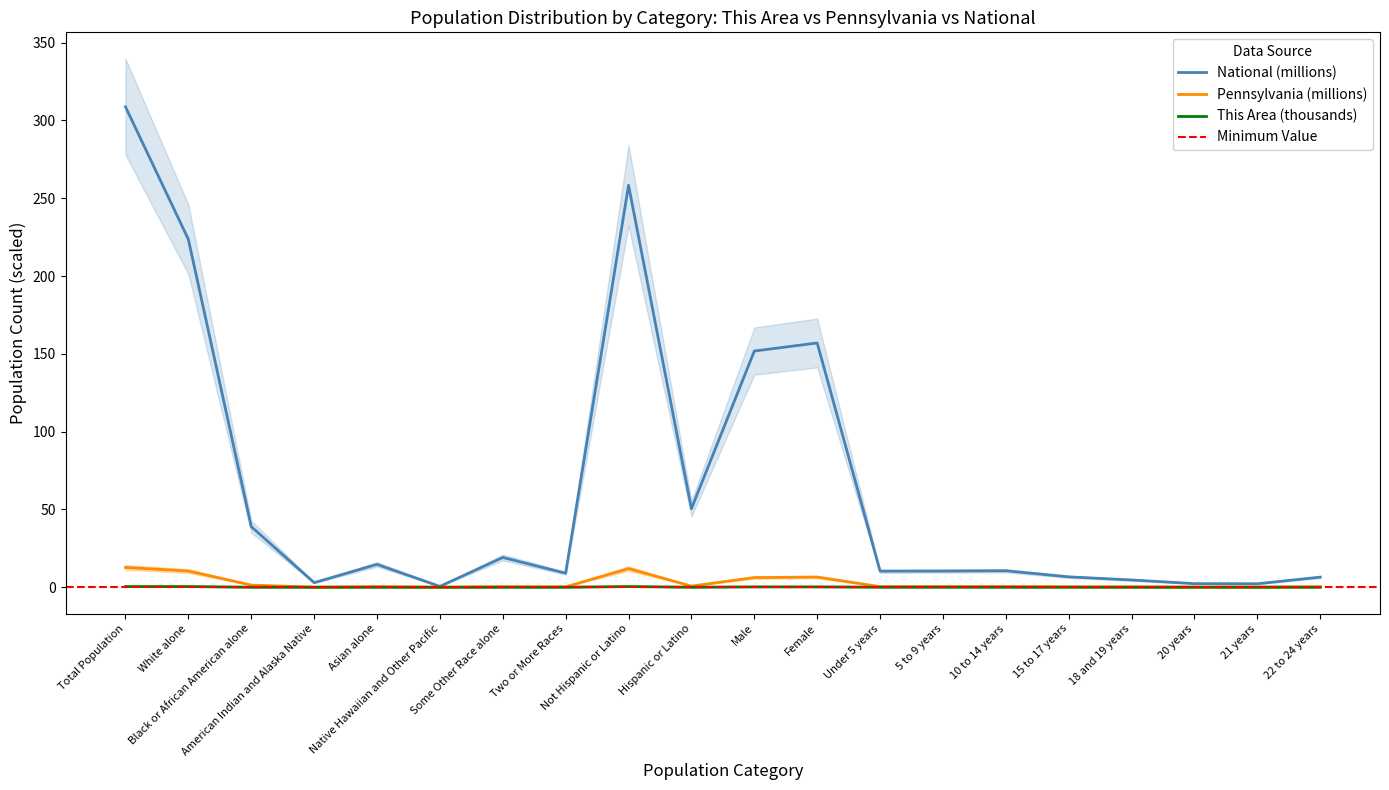

Where is National nearest to the value 154?

Male